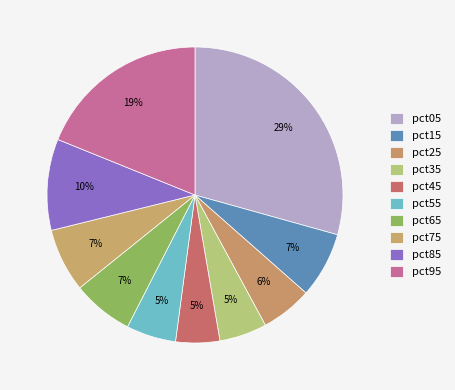

Is pct25 the majority of the pie?

No